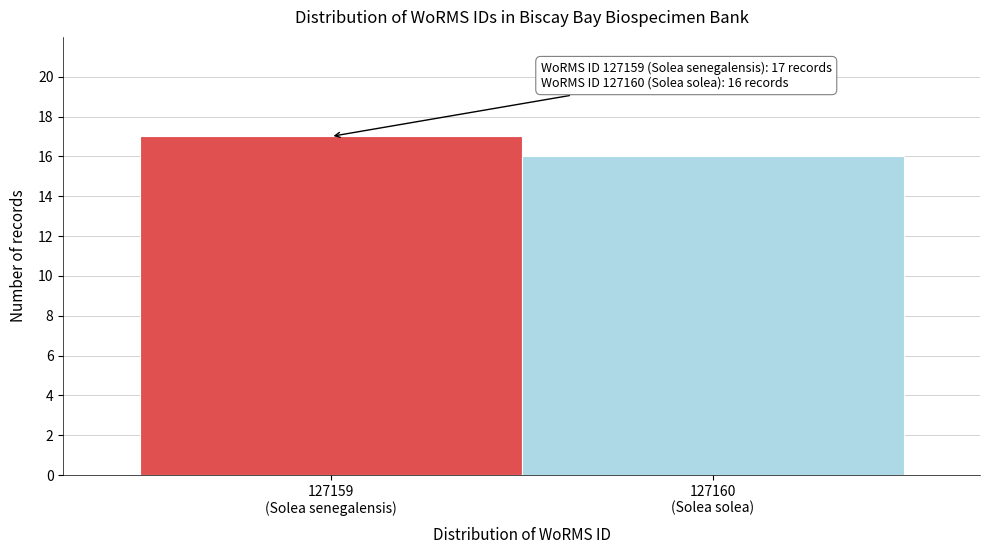

Reading left to right, transcribe all the data shown in this chart.

17	16